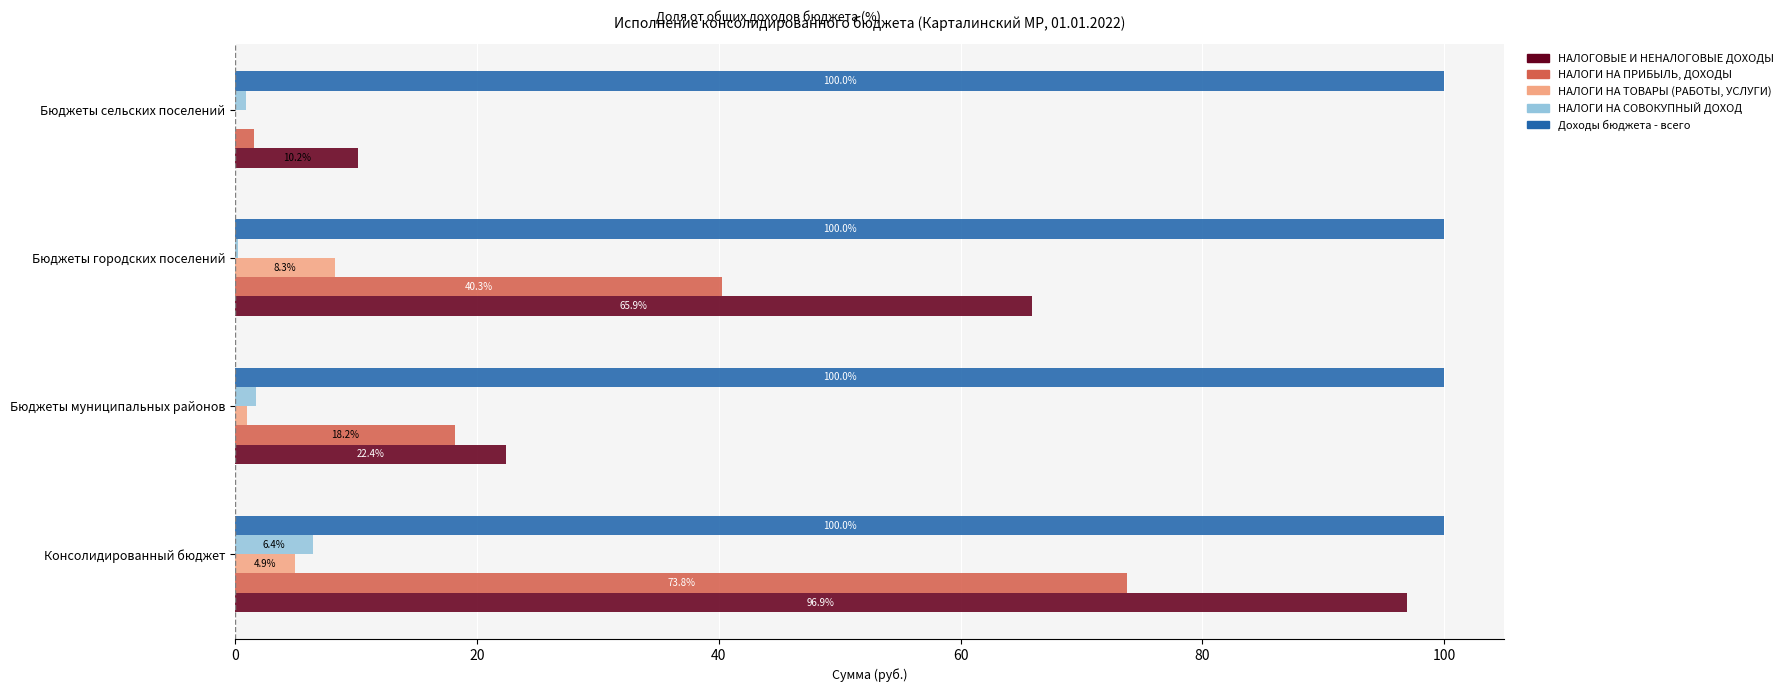

At which label does НАЛОГИ НА ТОВАРЫ (РАБОТЫ, УСЛУГИ) reach its peak?

Бюджеты городских поселений